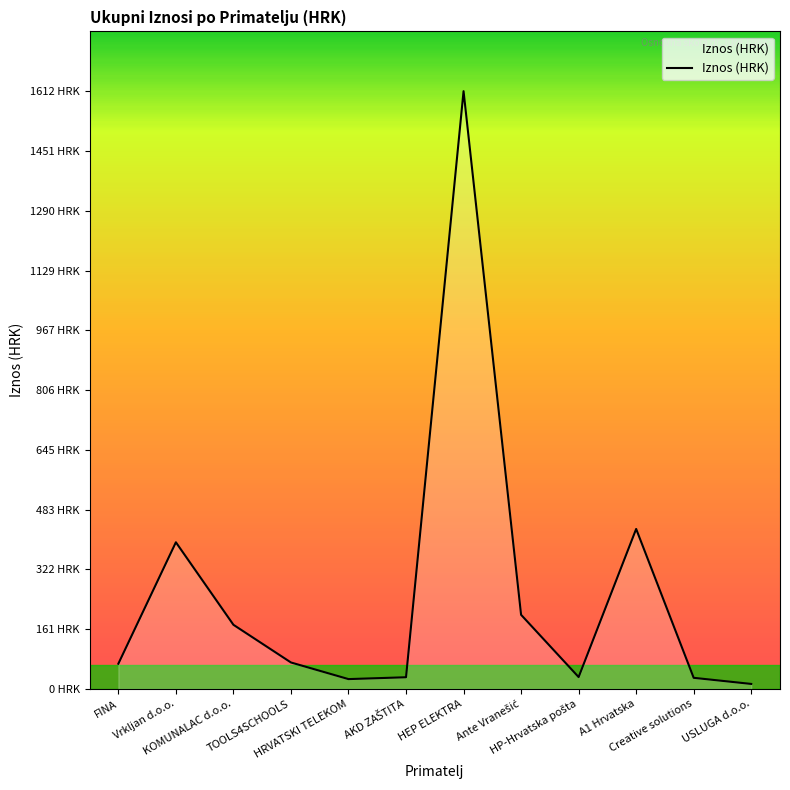

How many values are below 71?

6